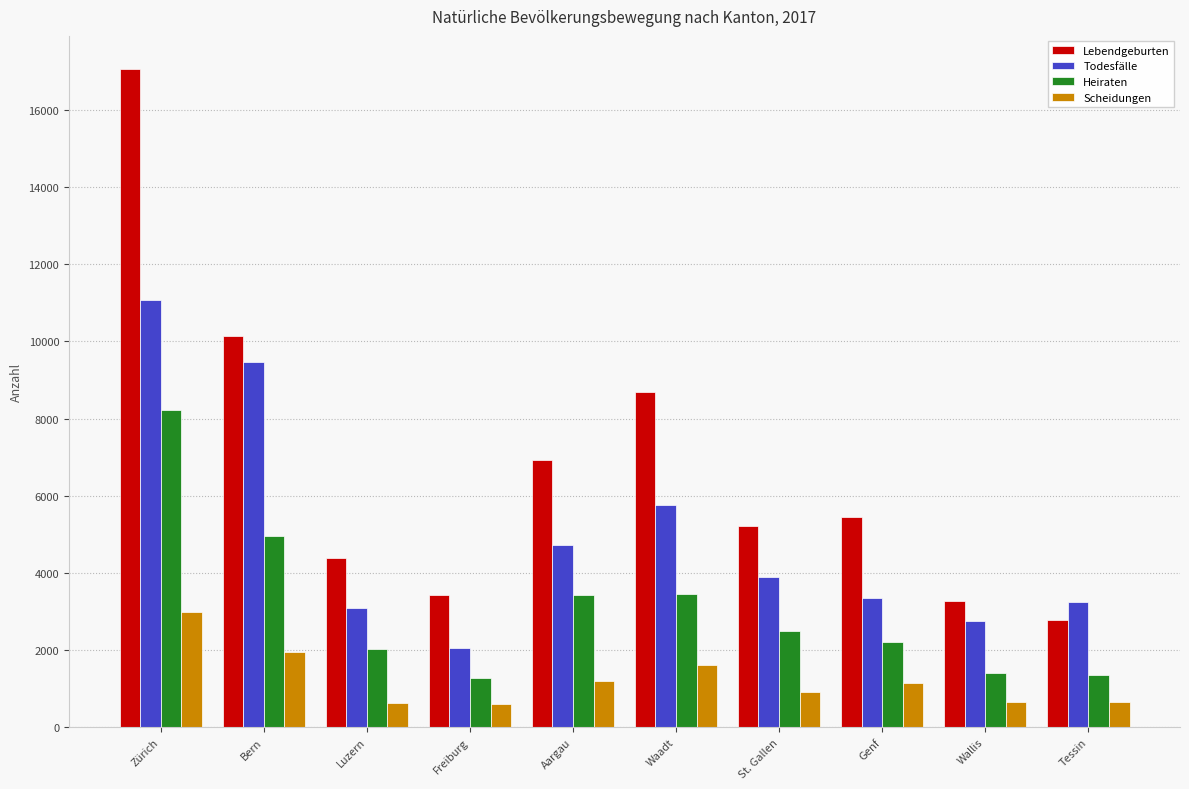

What are all the series names shown in the legend?

Lebendgeburten, Todesfälle, Heiraten, Scheidungen